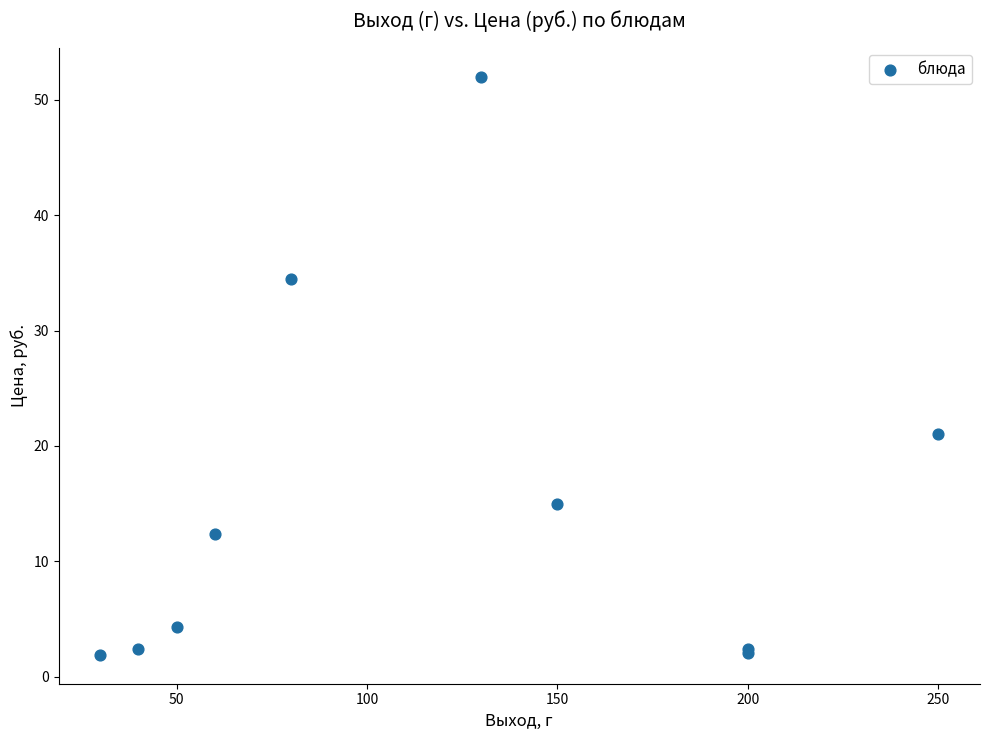

What Y value in the scatter plot is closest to 26?

21.0